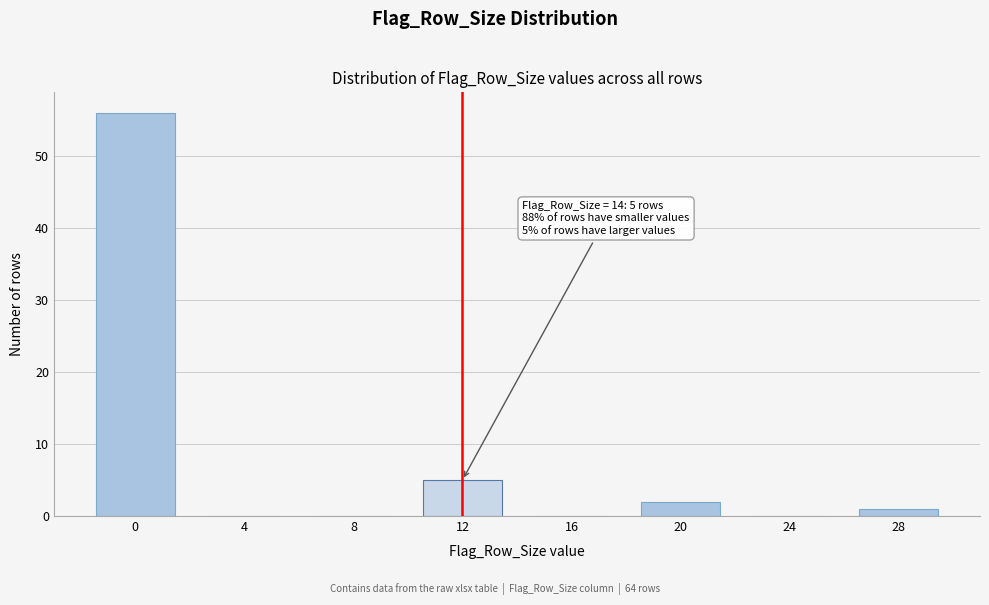

Reading left to right, extract all data points from this chart.

0=56	4=0	8=0	12=5	16=0	20=2	24=0	28=1